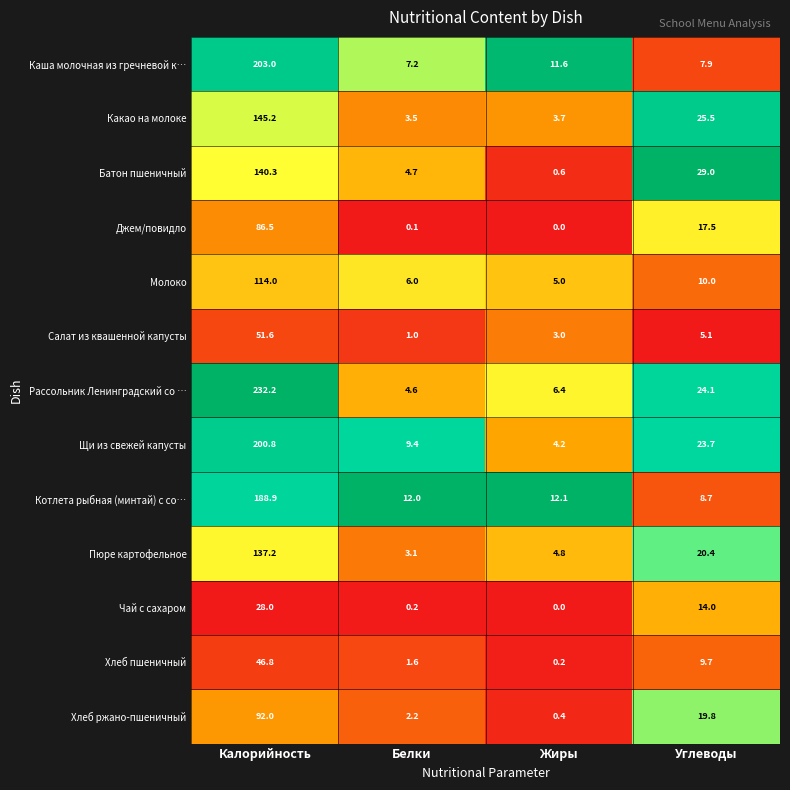

What is the spread (max minus min) of values at Жиры?

12.1